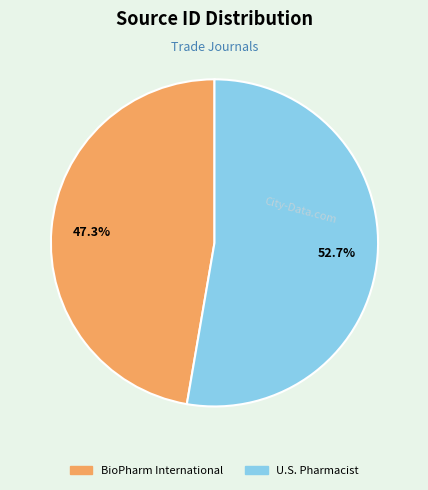

What percentage do U.S. Pharmacist and BioPharm International together represent?

100.0%